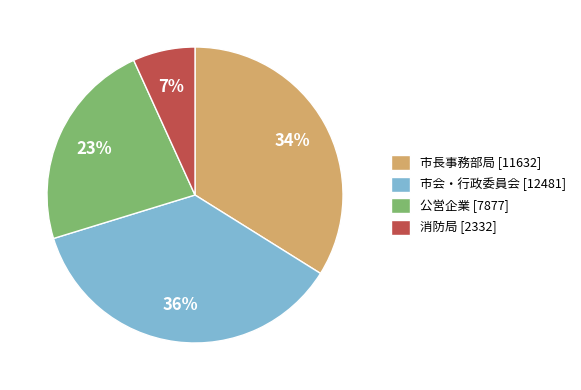

Which category has the smallest portion of the pie?

消防局